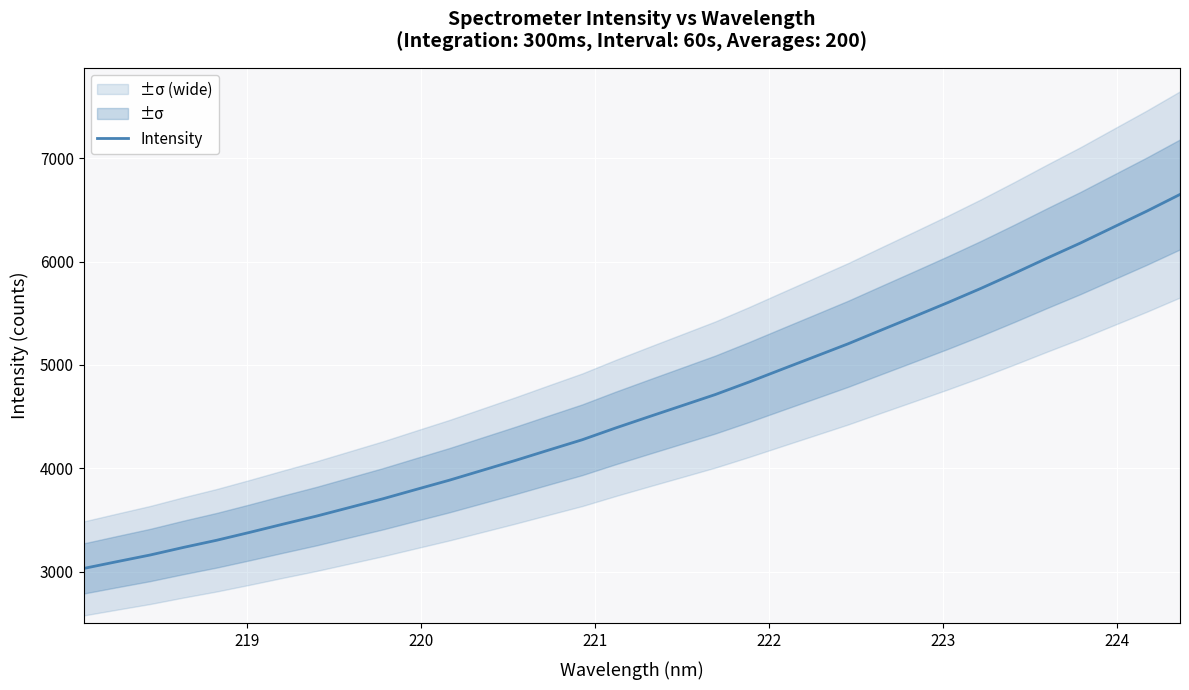

How many lines are shown in the chart?

1